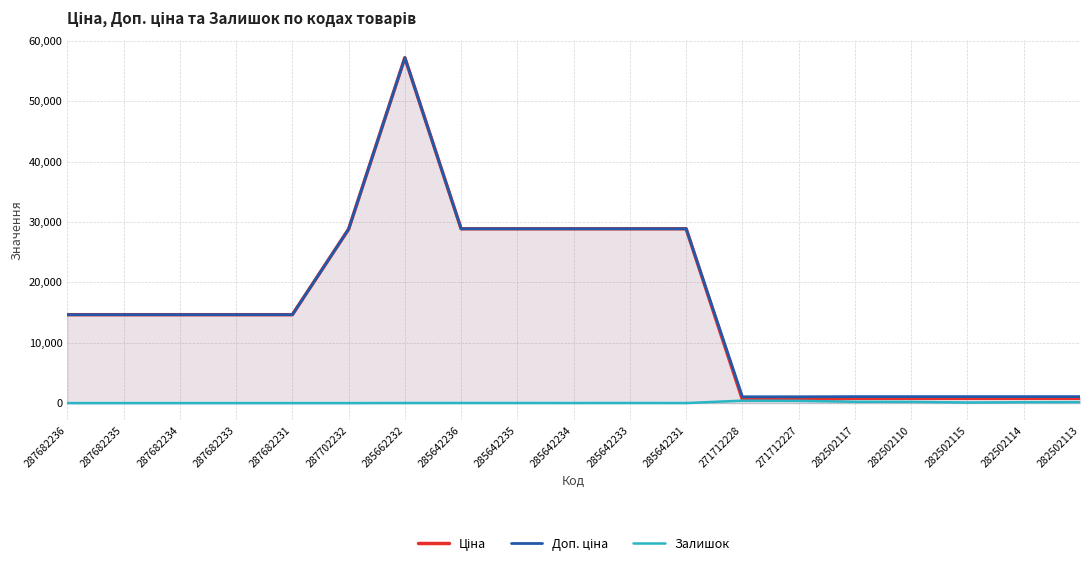

True or false: Ціна and Залишок intersect in this chart.

False